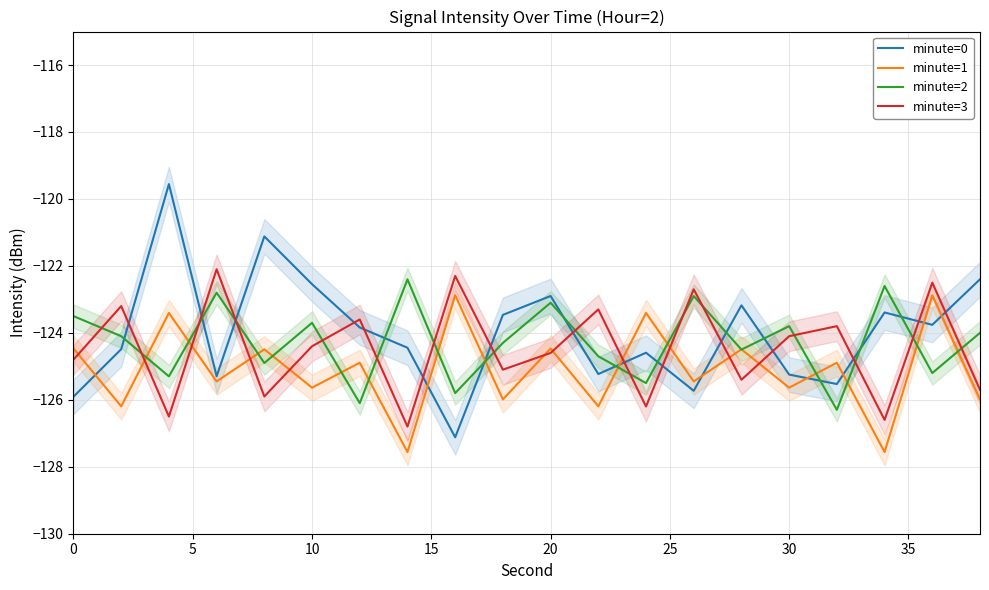

How many intersections are there between minute=0 and minute=2?

13